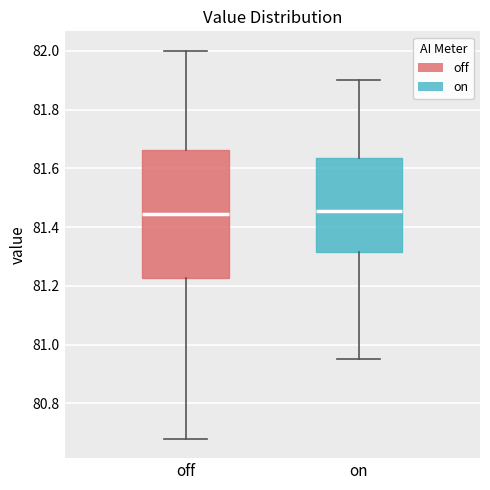

Comparing the boxes themselves (not the whiskers), which one is the tallest?

off